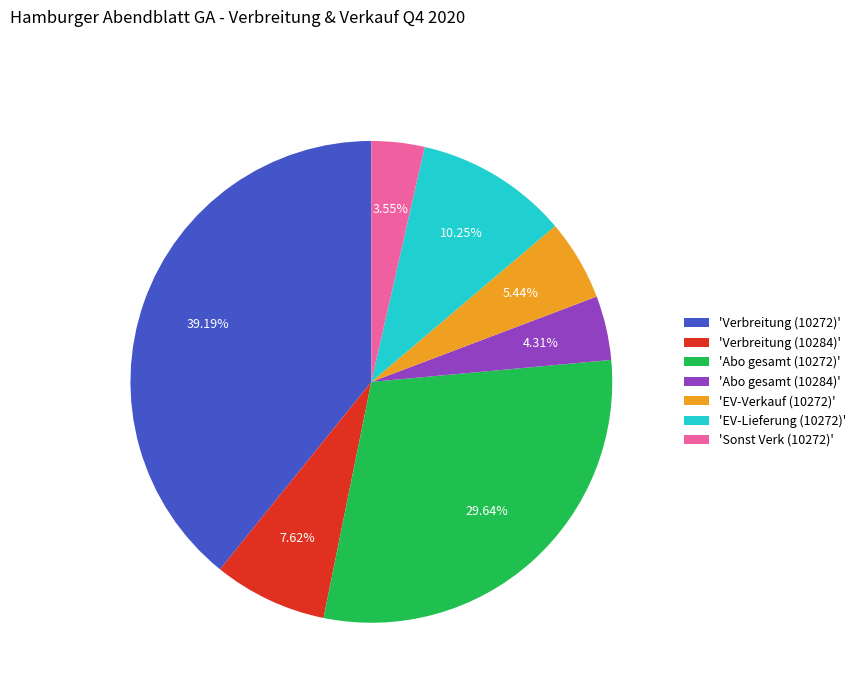

What is the largest slice in the pie chart?

'Verbreitung (10272)'